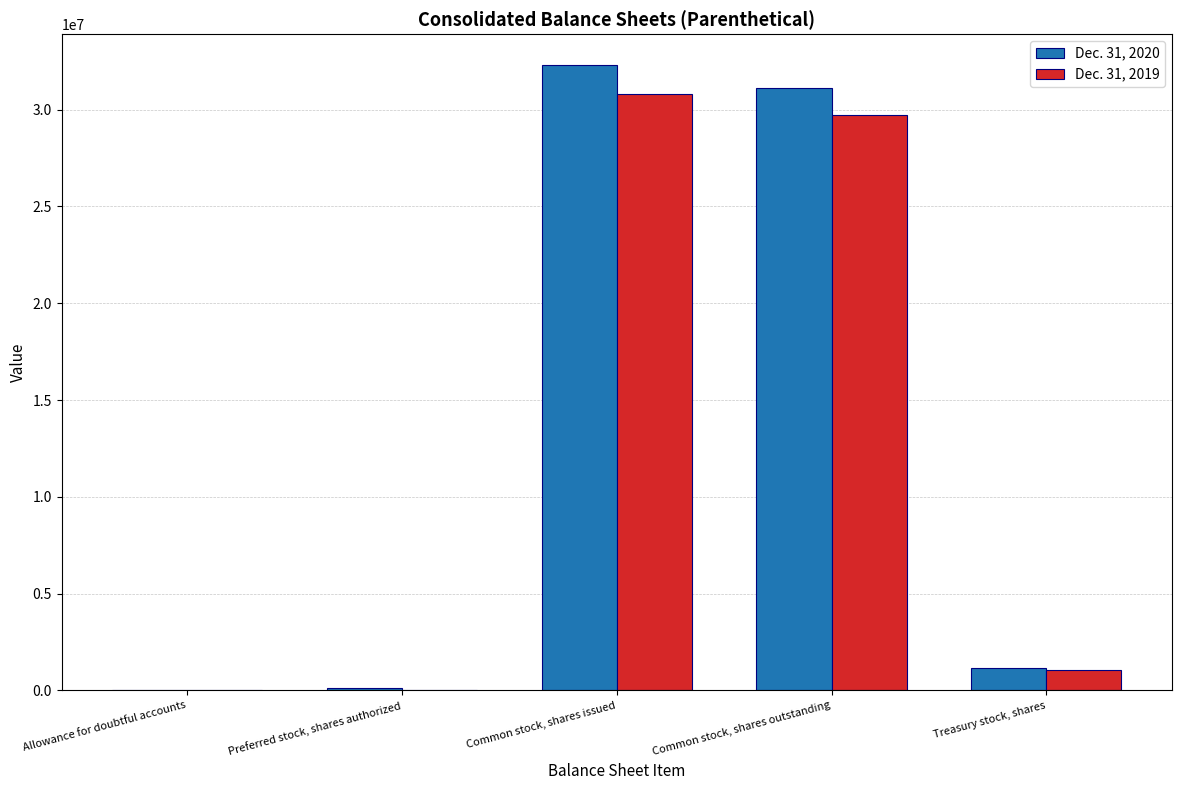

At which category is the sum across all series the highest?

Common stock, shares issued